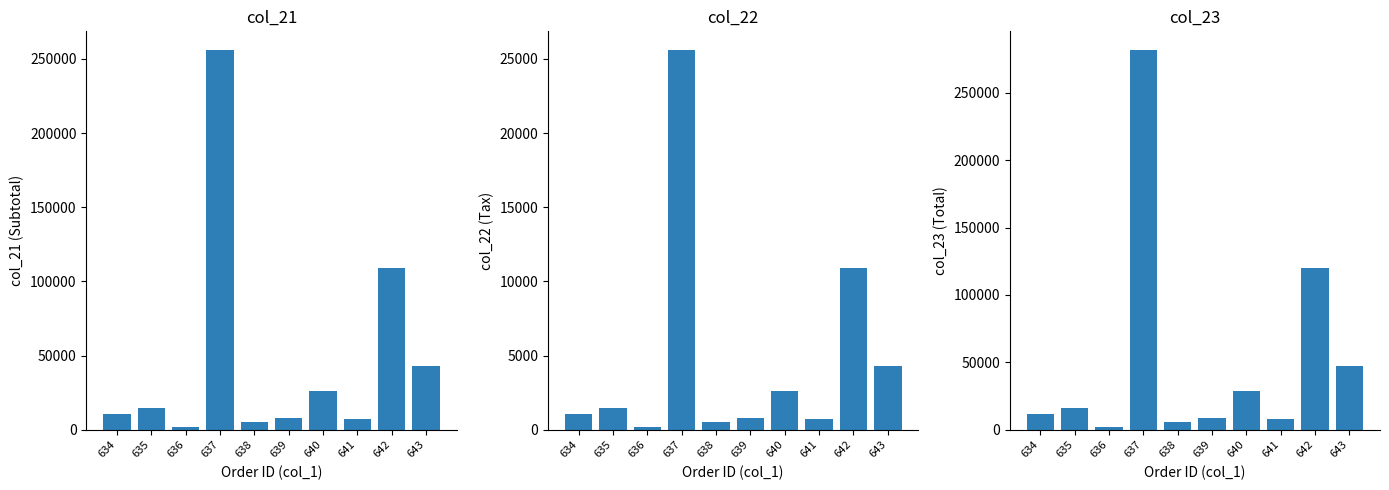

At which category is the sum across all series the highest?

637